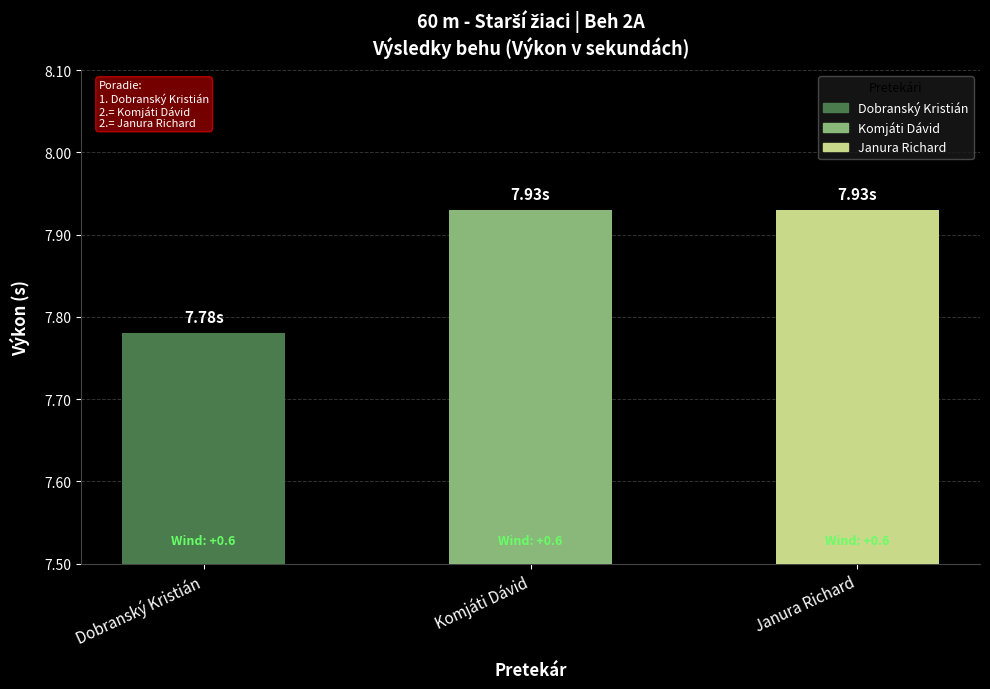

What is the maximum value shown in the chart?

7.9